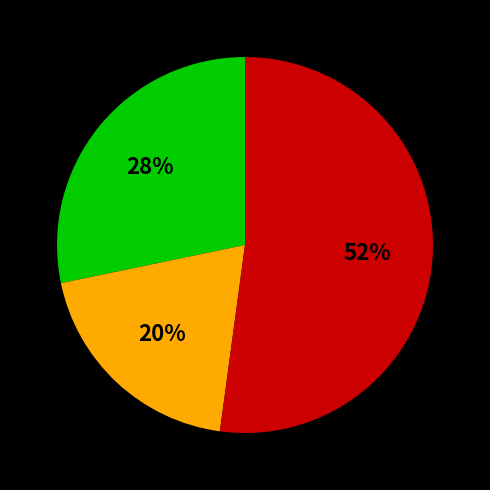

Is there any slice that represents more than half of the pie?

Yes